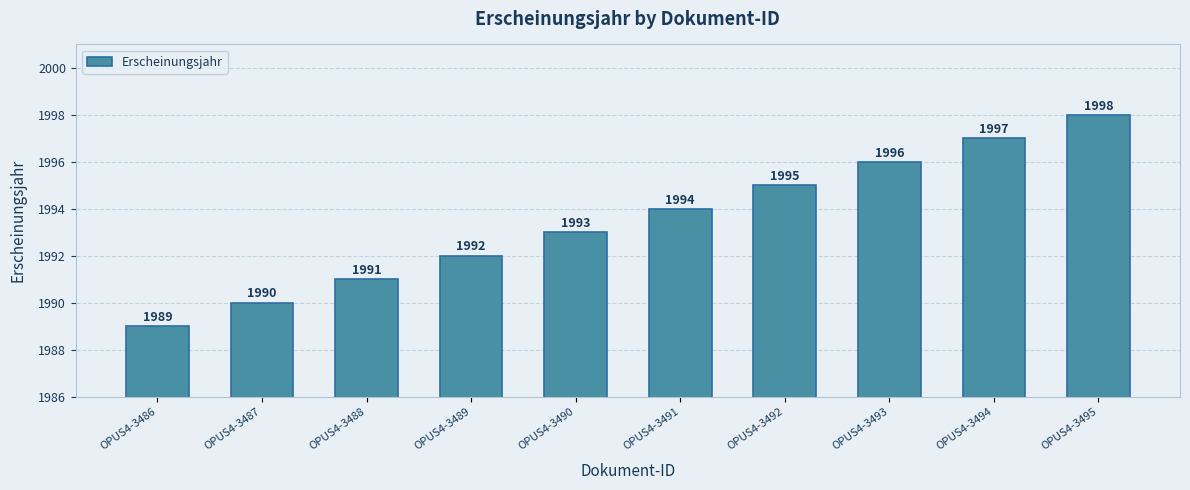

True or false: the data shows 878 at OPUS4-3493.

False